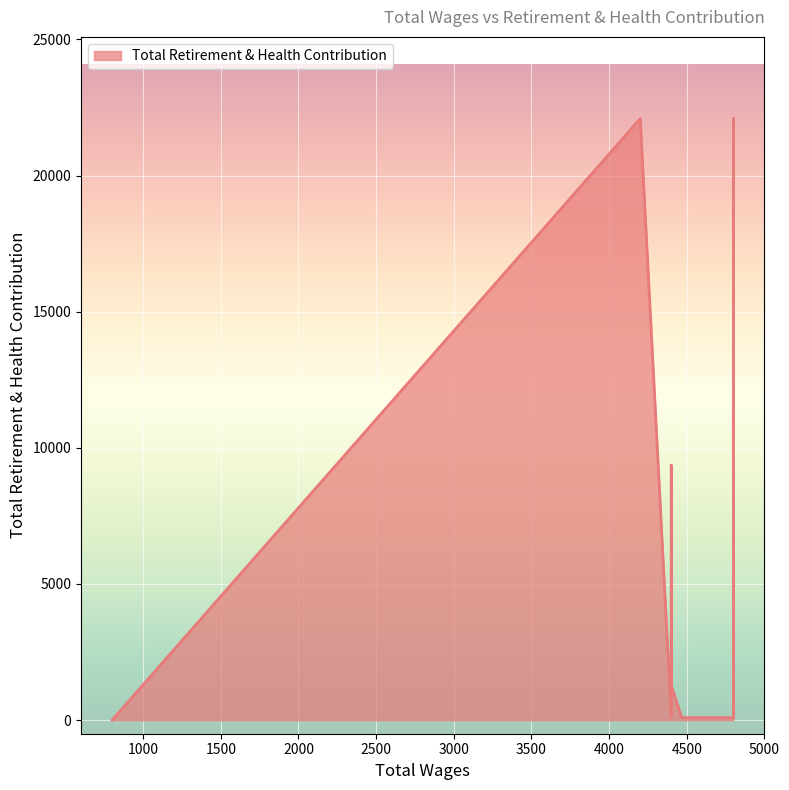

Where is the first local minimum?

4400.0